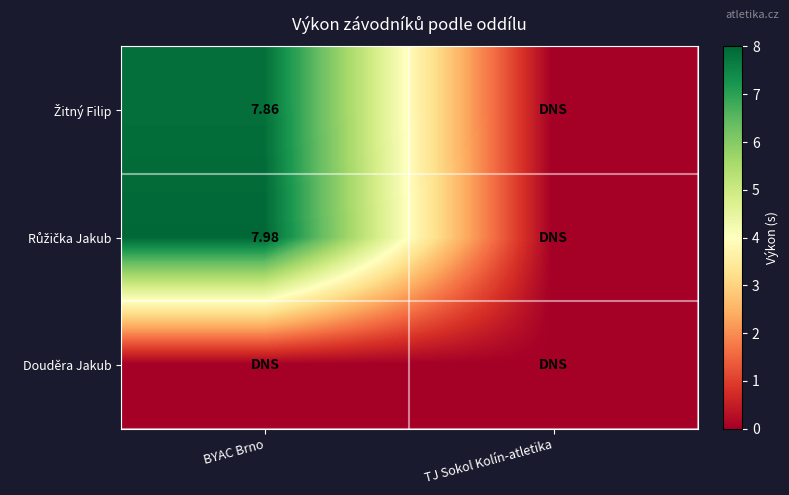

At how many categories does at least one series exceed 1?

1